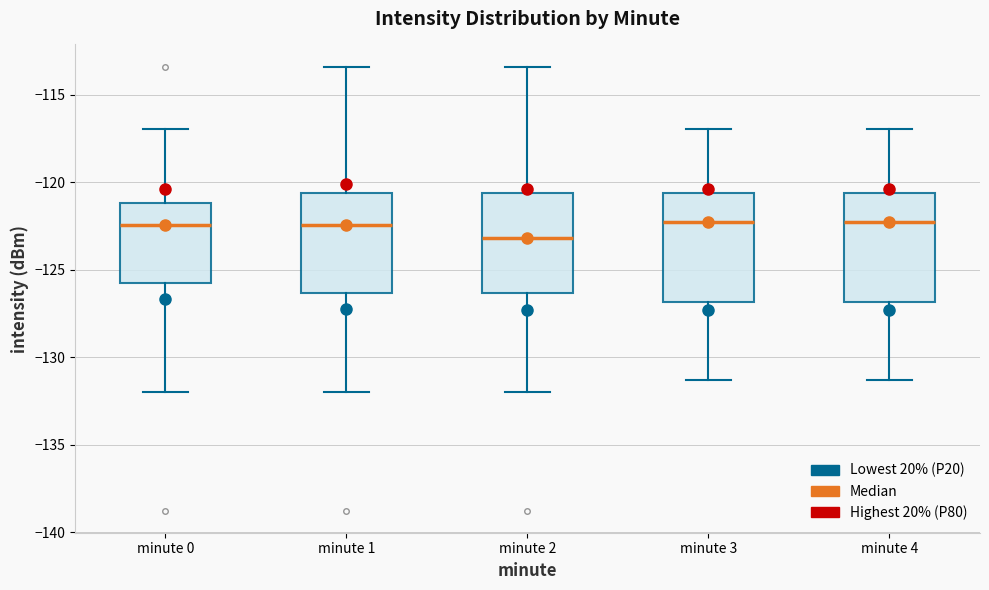

Reading left to right, transcribe this box plot: for each box, give where its median line is, the range the box spans, and where its two whiskers end, as read against the y-axis. The values are not printed on the chart, so give them approximately, as read against the axis.

minute 0: median -122.5, box -125.5 to -121.0, whiskers -132.0 to -117.0
minute 1: median -122.5, box -126.5 to -120.5, whiskers -132.0 to -113.5
minute 2: median -123.0, box -126.5 to -120.5, whiskers -132.0 to -113.5
minute 3: median -122.0, box -127.0 to -120.5, whiskers -131.5 to -117.0
minute 4: median -122.0, box -127.0 to -120.5, whiskers -131.5 to -117.0